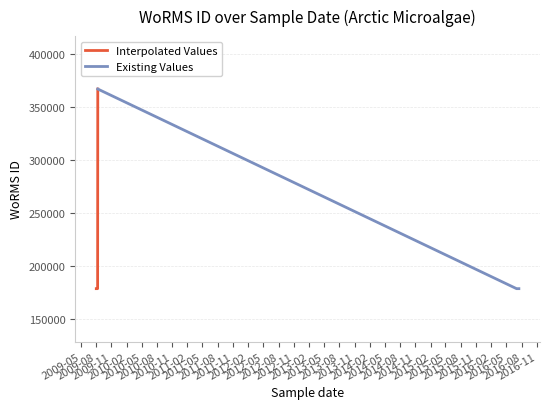

Does the chart display data point markers on the line(s)?

No